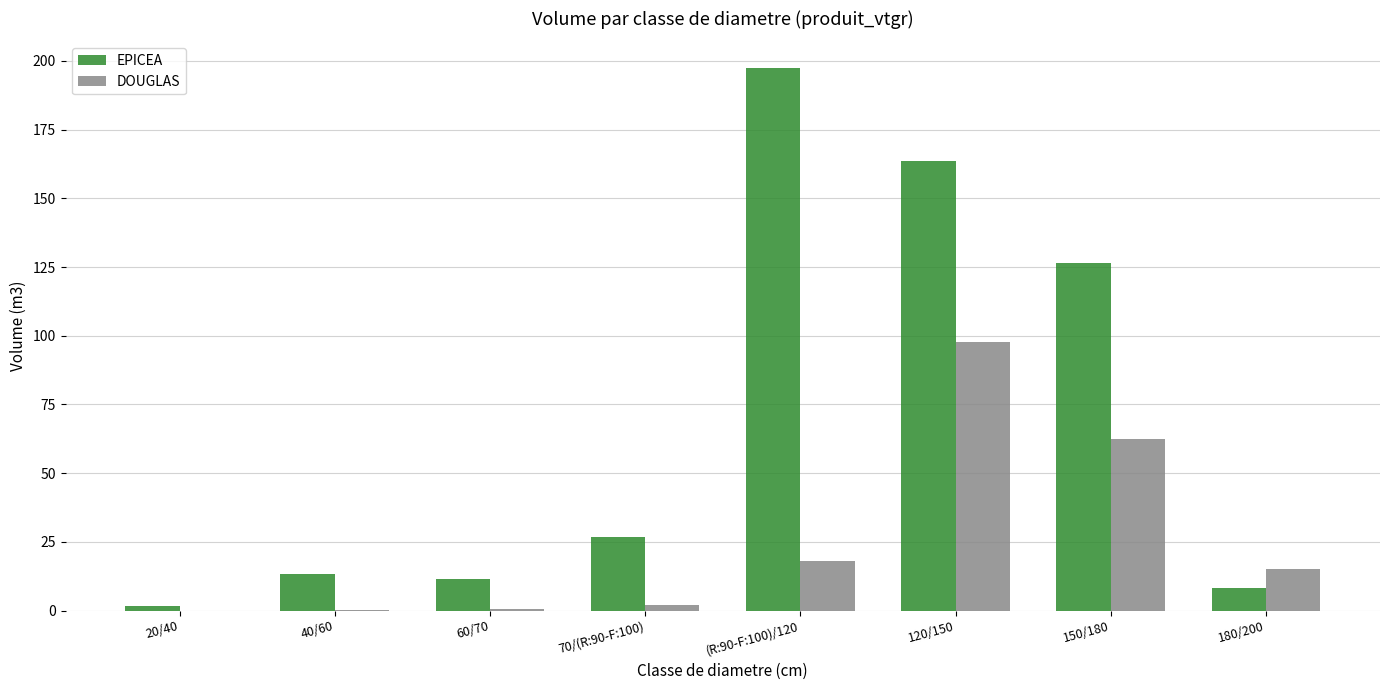

Between 40/60 and 180/200, which series saw the biggest shift?

DOUGLAS